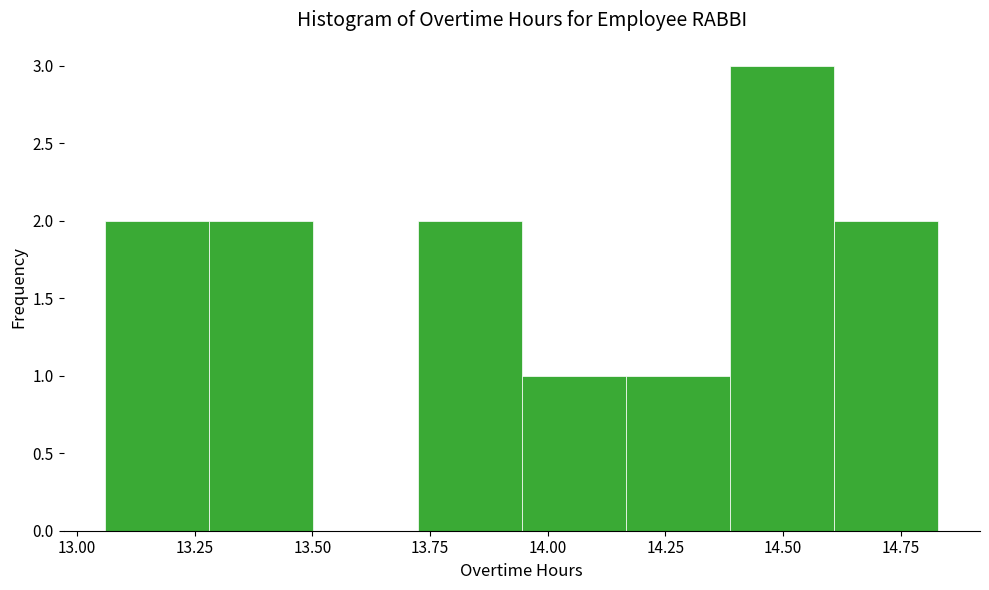

What is the height of the bar covering 14.60 to 14.85 on the x-axis? Neither the bar edges nor the heights are printed on the chart, so give them approximately, as read against the axes.

2